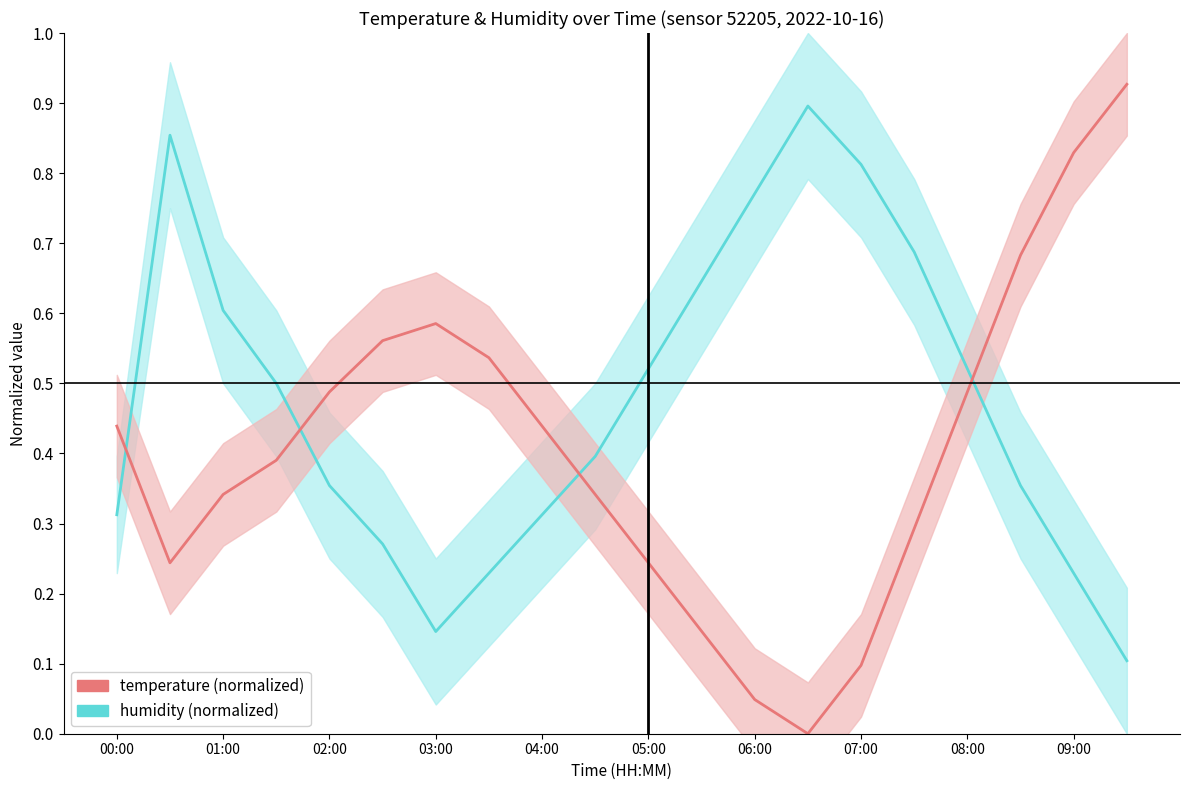

In temperature, how many points are higher than both neighbors (excluding endpoints)?

1